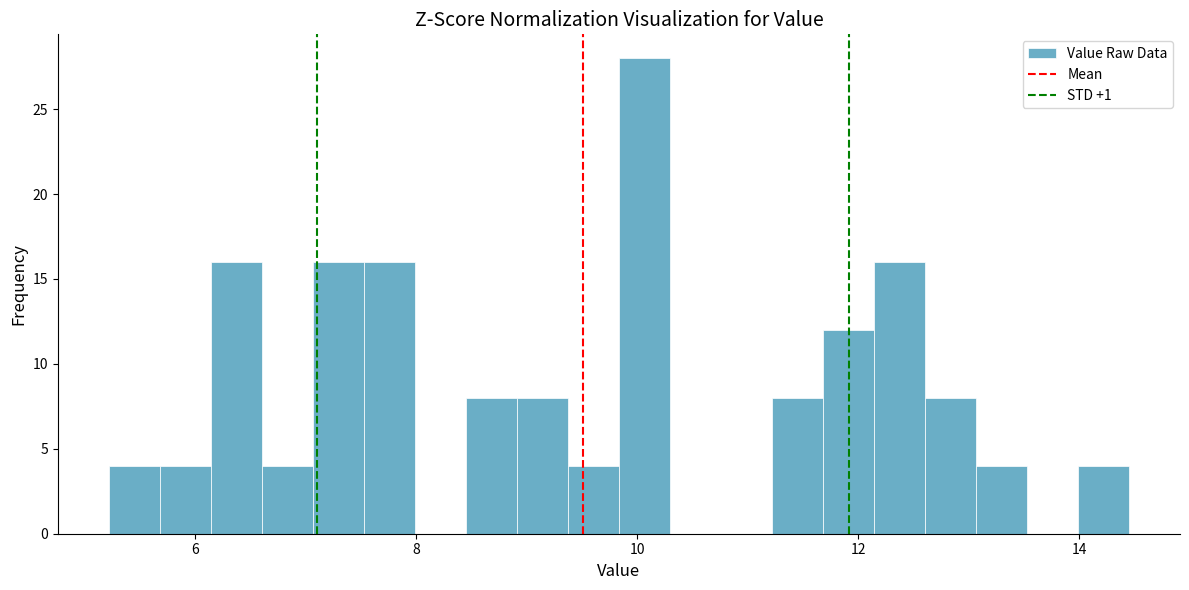

Around what value on the x-axis is the tallest bar? Give the approximate position of its centre, as read against the axis.

10.0